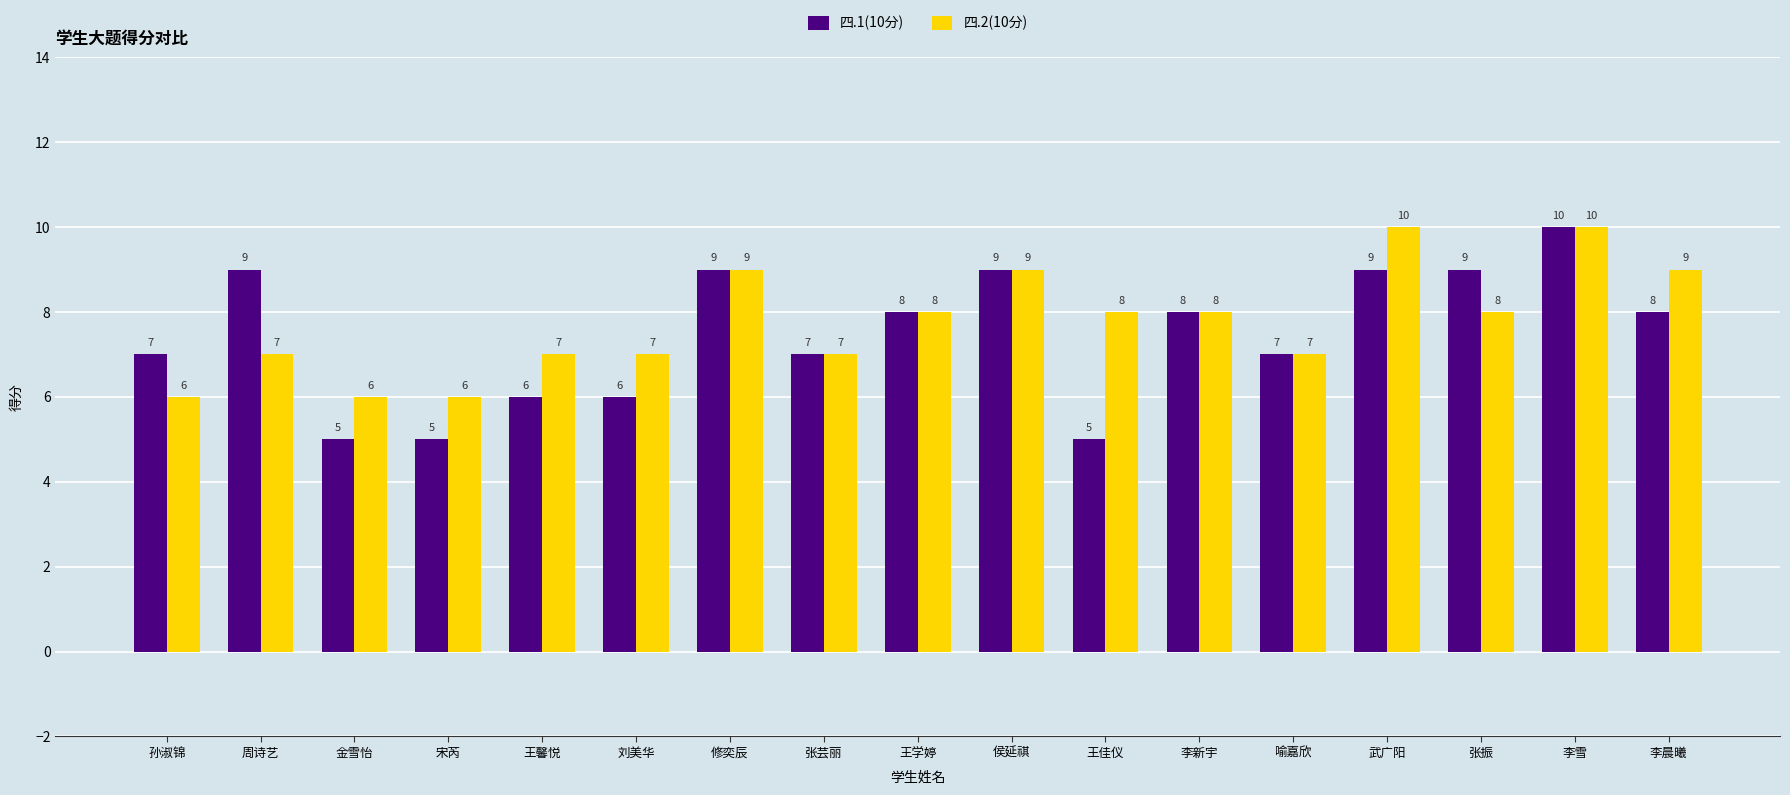

Is it true that 四.2(10分) equals 4 at 宋芮?

False